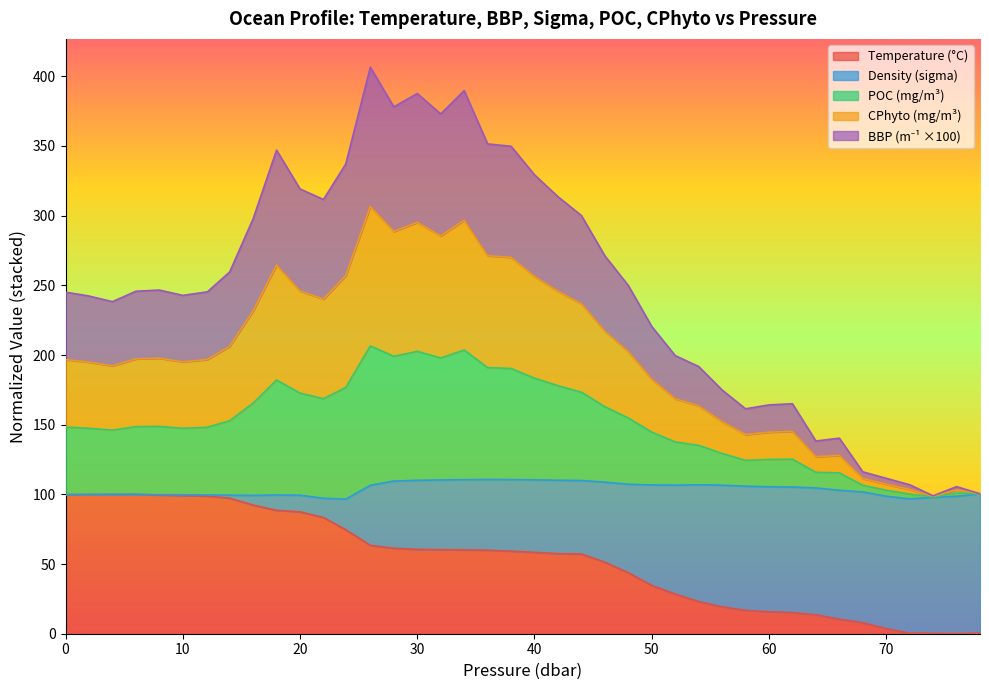

True or false: cphyto and poc cross at least once.

False